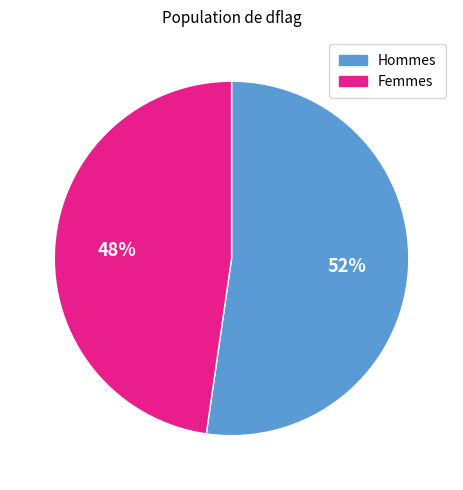

Does any single category account for the majority?

Yes